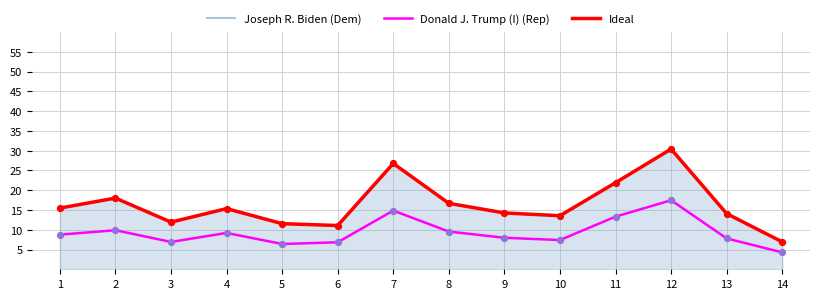

Is the value of Joseph R. Biden (Dem) at 13 greater than the value of Ideal at 9?

No